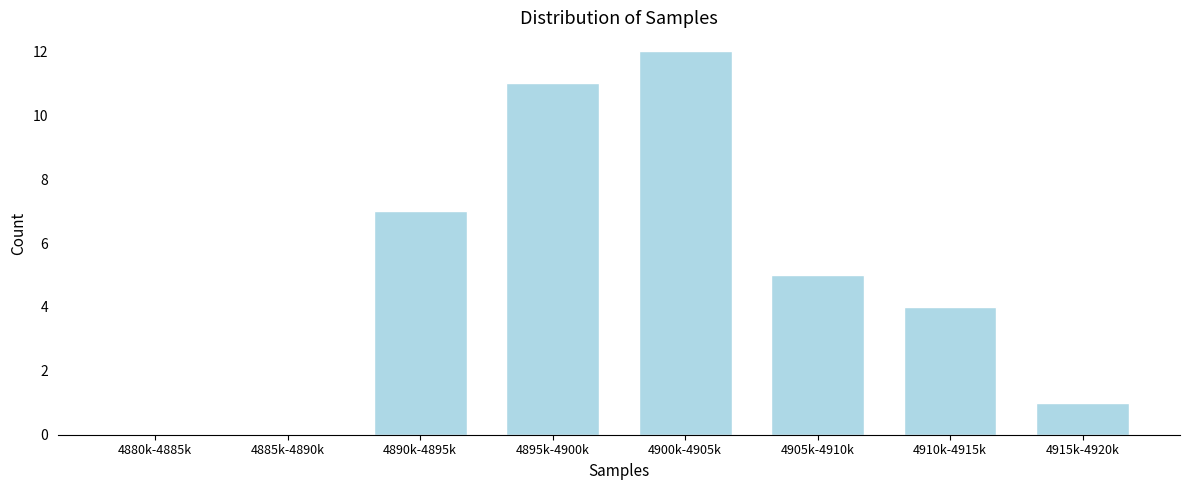

Reading left to right, list all the values displayed in this chart.

4880k-4885k=0	4885k-4890k=0	4890k-4895k=7	4895k-4900k=11	4900k-4905k=12	4905k-4910k=5	4910k-4915k=4	4915k-4920k=1